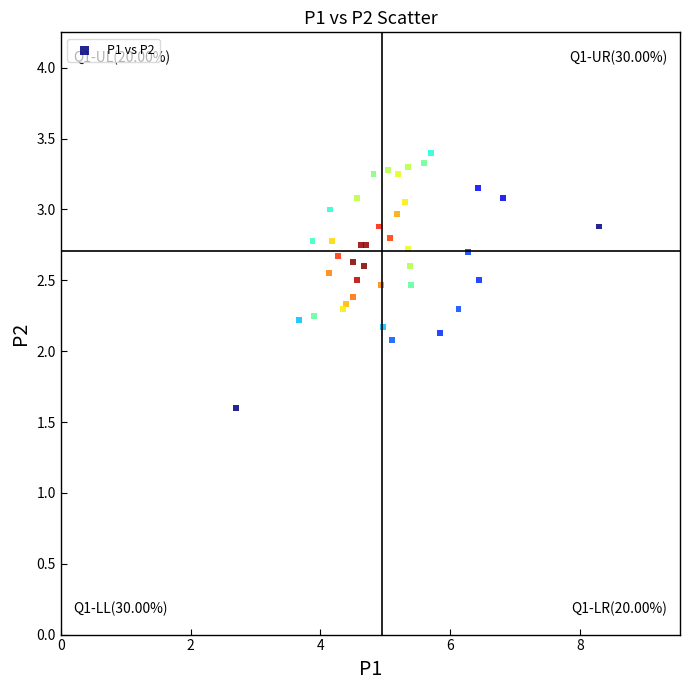

What Y value in the scatter plot is closest to 2?

2.1